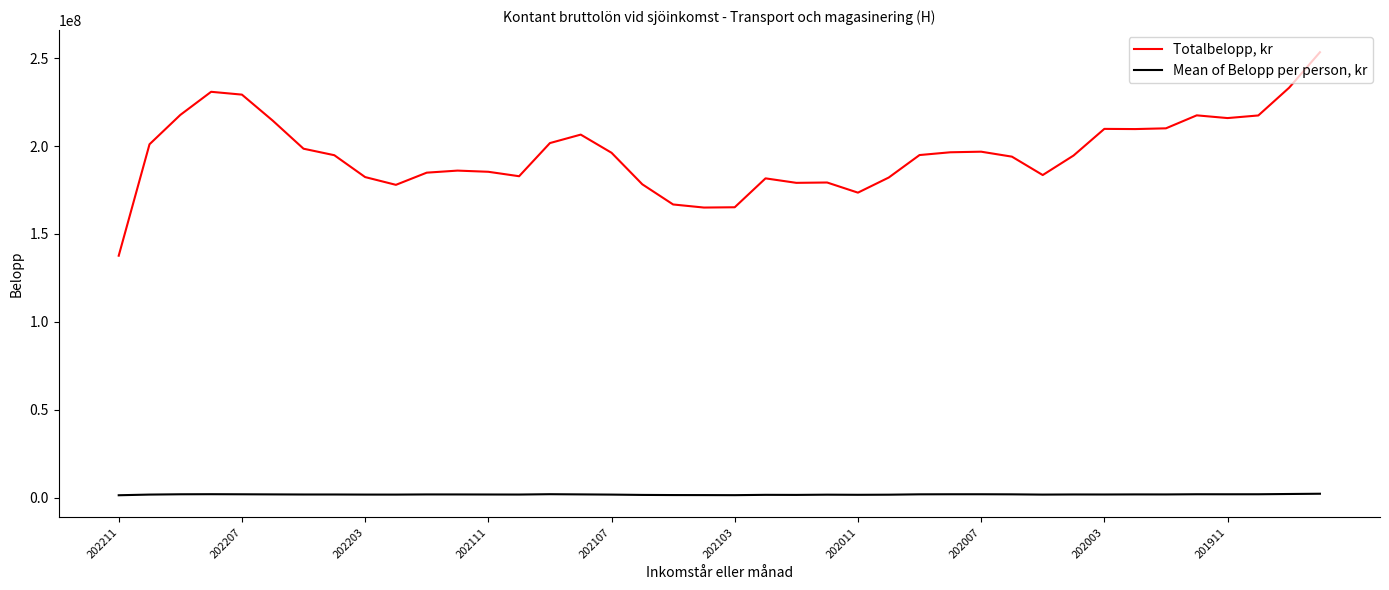

List the series in order of their peak value, highest first.

Totalbelopp, kr, Mean of Belopp per person, kr